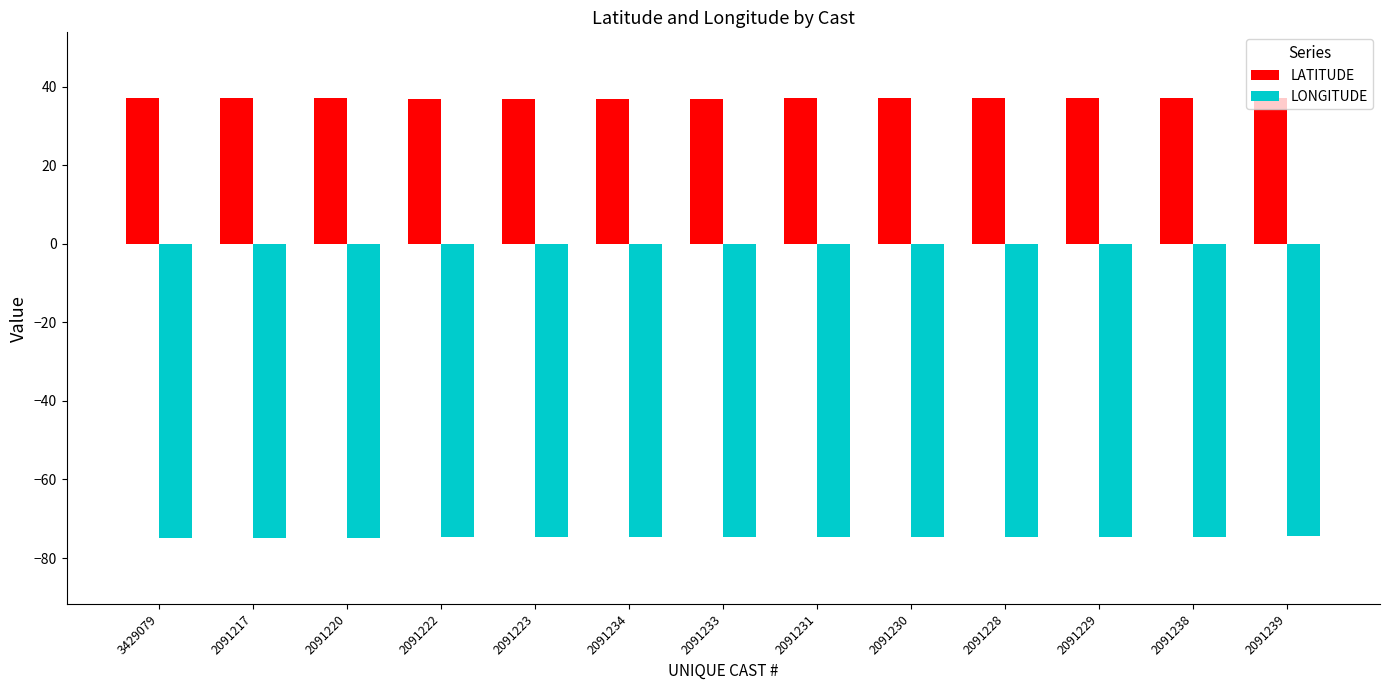

What is the difference between the highest and lowest values at 2091238?

111.5